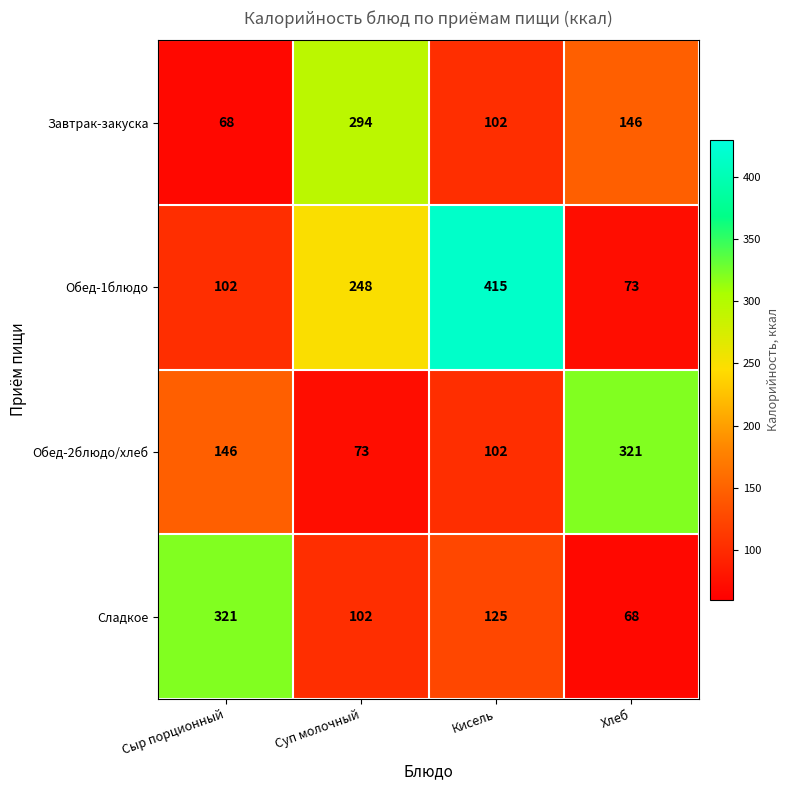

The value of Обед-2блюдо/хлеб at Кисель is 102. True or false?

True